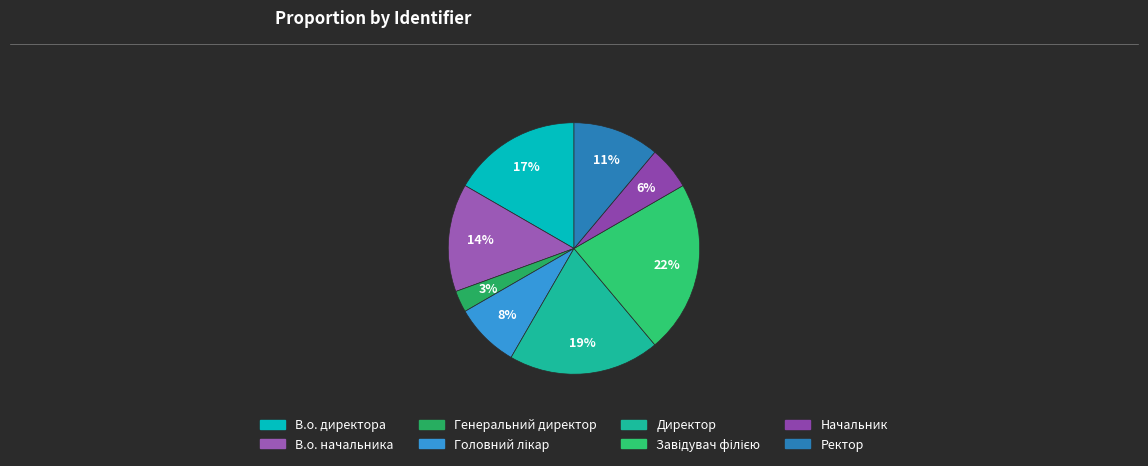

True or false: Начальник accounts for 6% of the total.

True